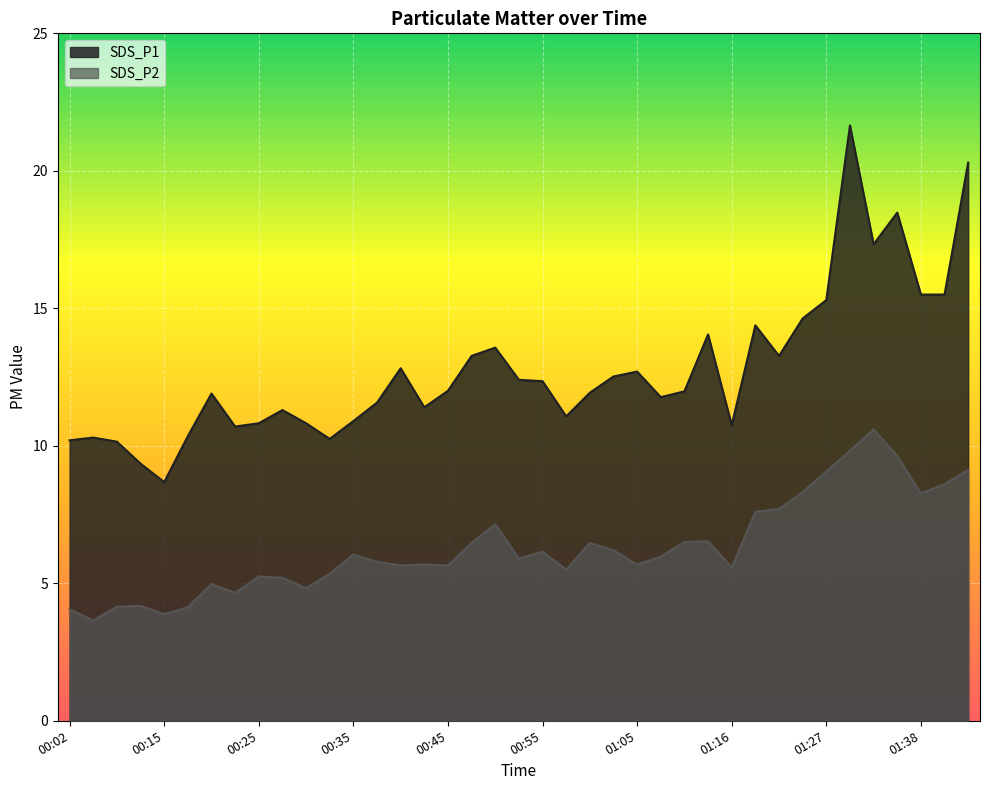

What is the sum of the SDS_P1 values at 00:15 and 01:30?

30.3